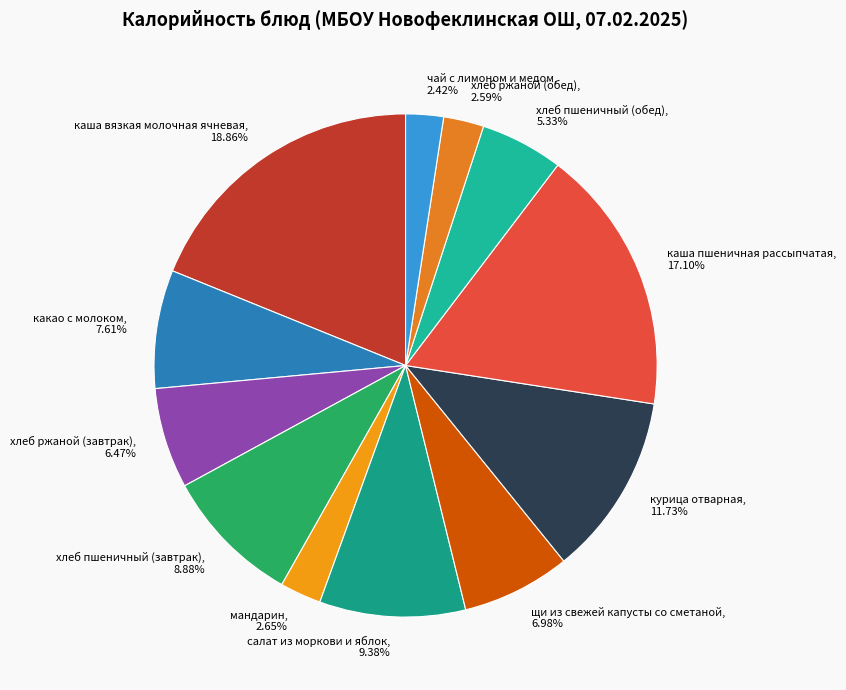

Approximately how many times larger is the value at хлеб ржаной (завтрак) compared to хлеб пшеничный (завтрак)?

0.7